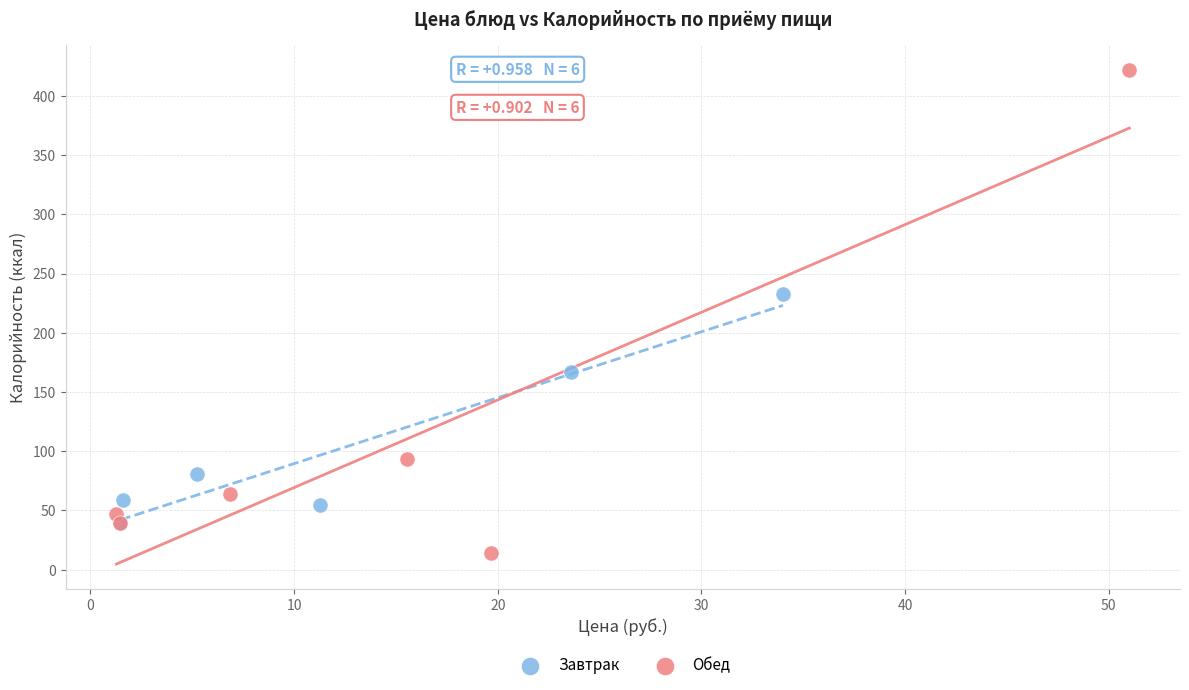

Which series contains the lowest Y value?

Обед